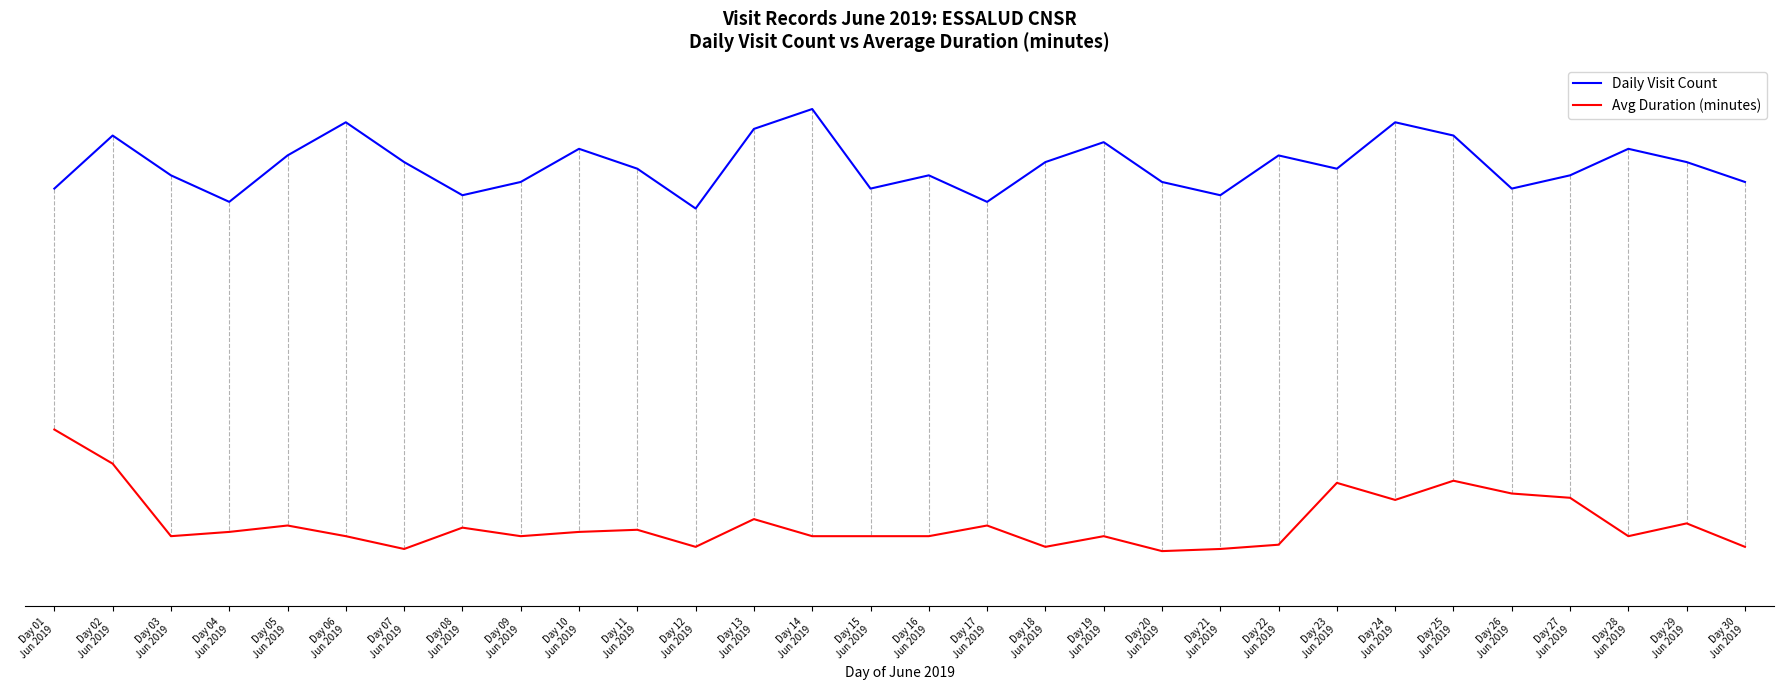

At which label does Daily Visit Count reach its minimum?

Day 12
Jun 2019